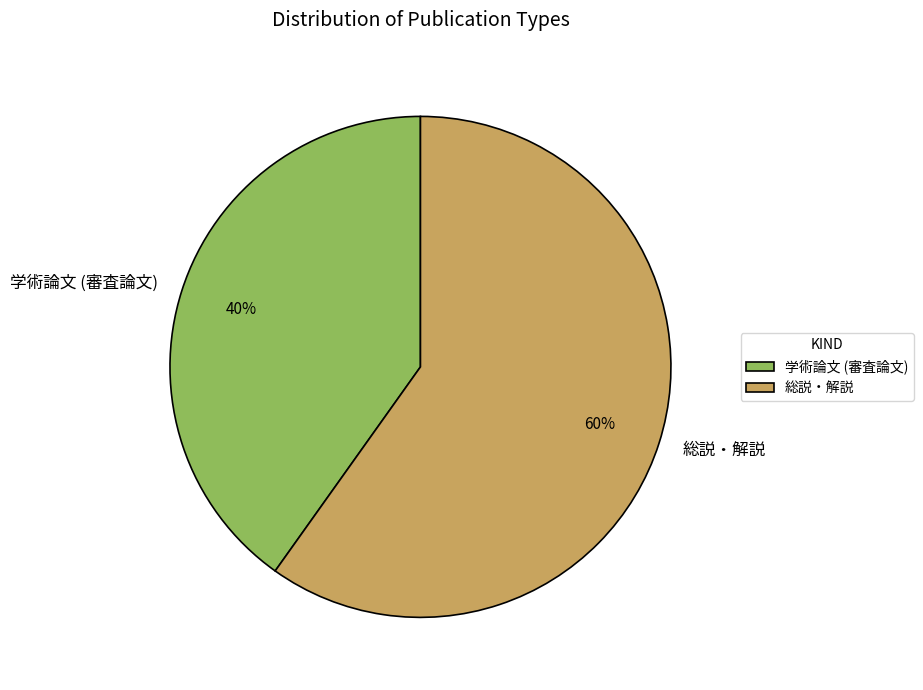

Between 学術論文 (審査論文) and 総説・解説, which is larger?

総説・解説